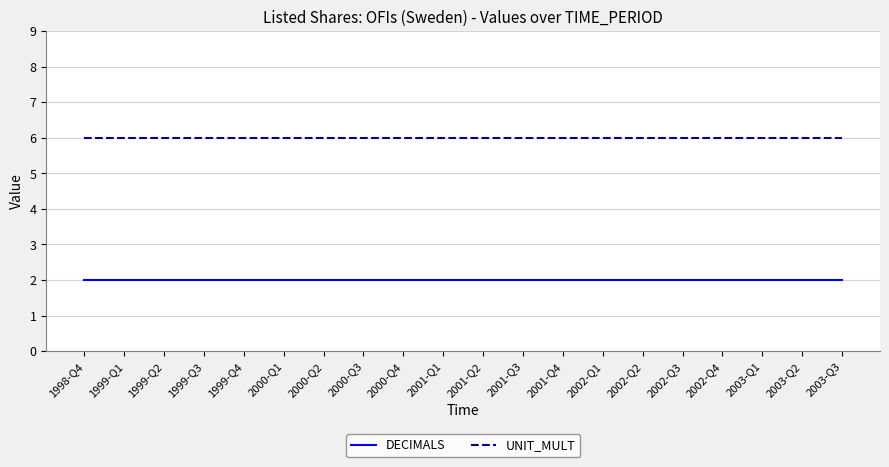

True or false: UNIT_MULT and DECIMALS cross at least once.

False